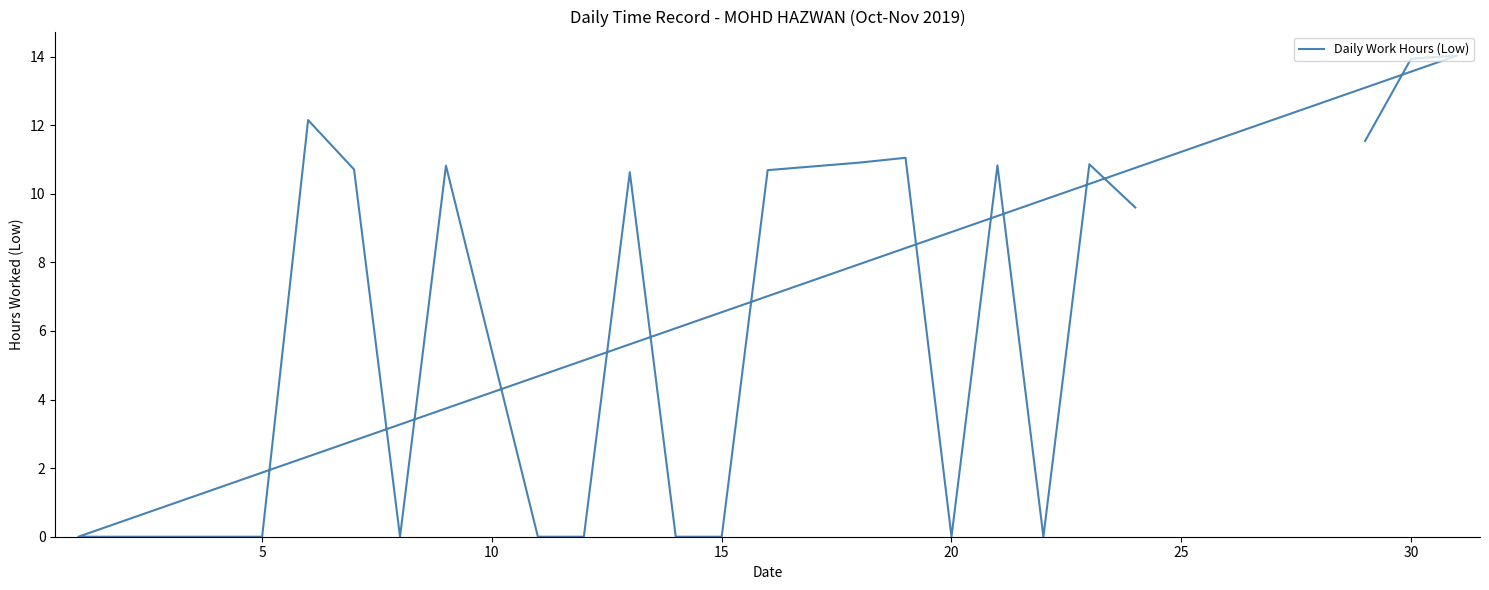

Does the chart have visible grid lines?

No